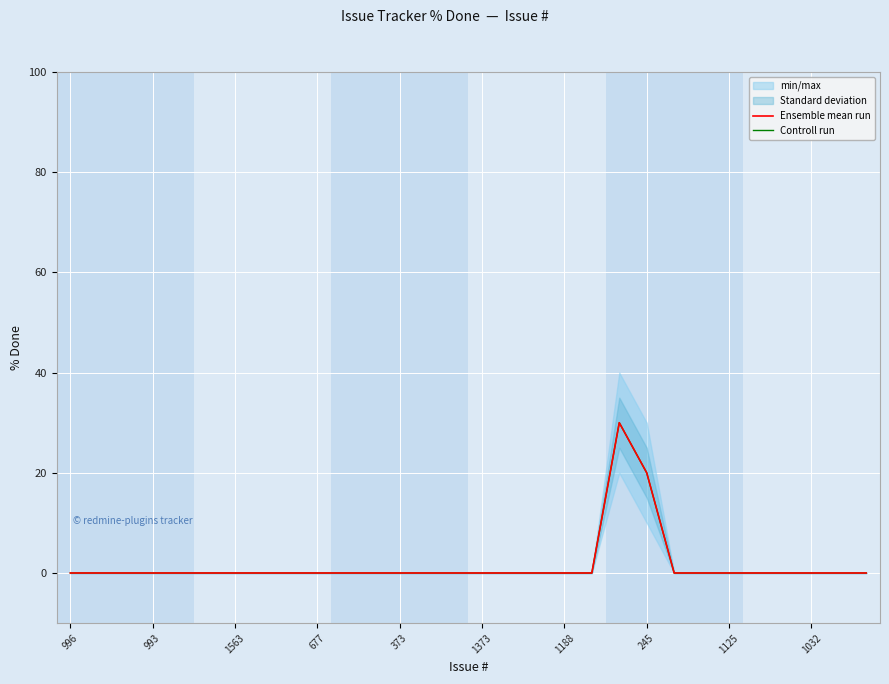

What position from the left is 1373?

16